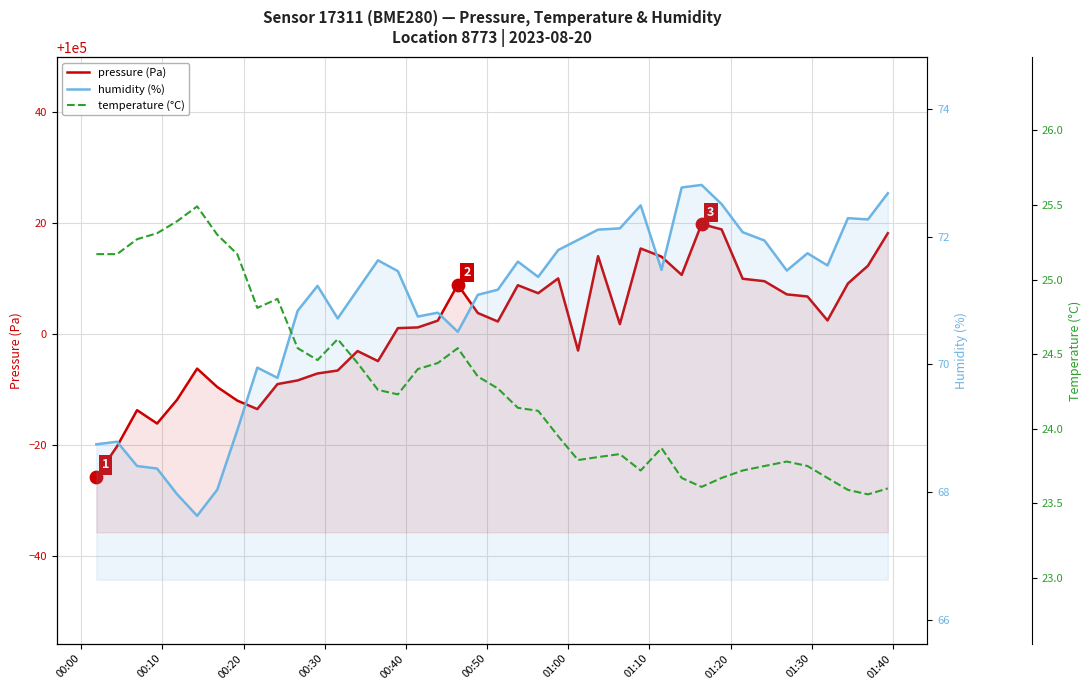

What are all the series names shown in the legend?

pressure (Pa), humidity (%), temperature (°C)